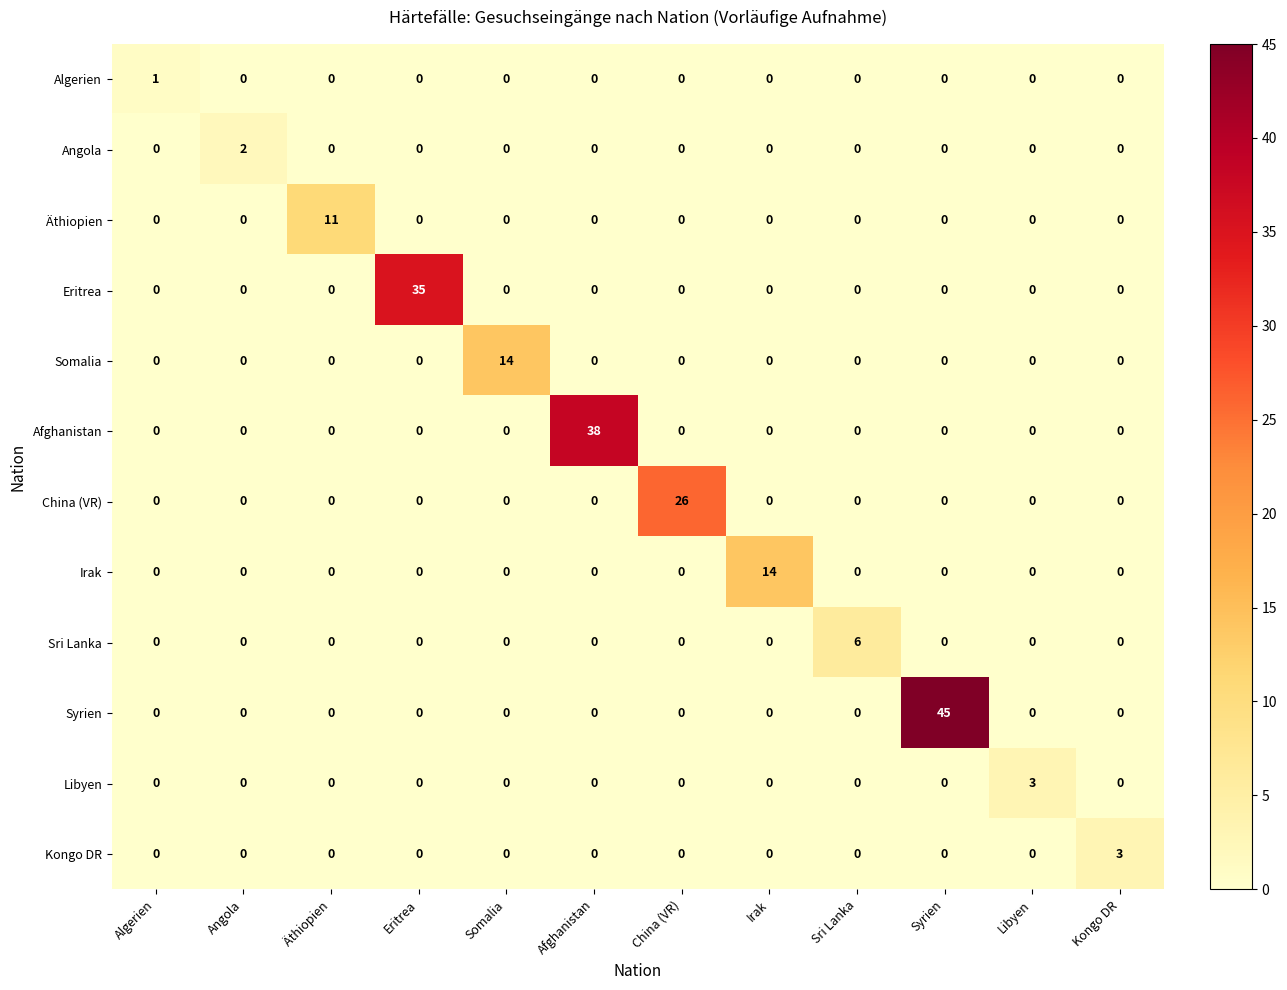

At how many categories does at least one series exceed 12?

6